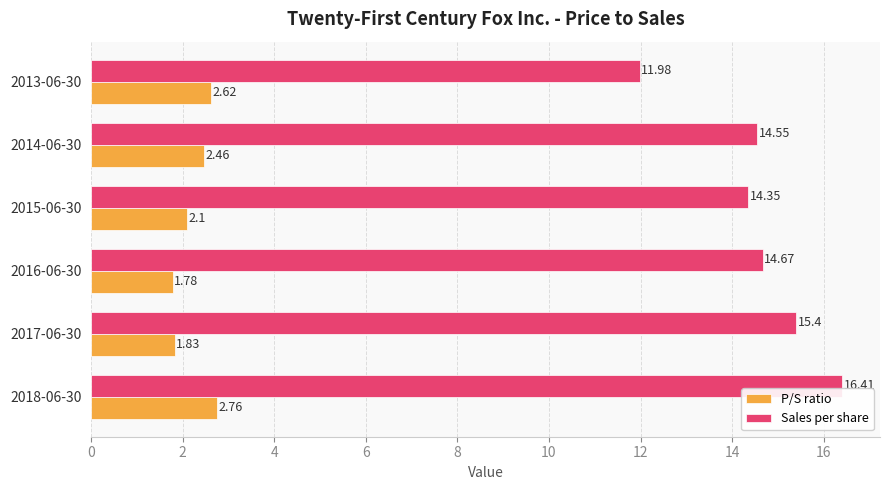

What is the difference between the maximum and second lowest values in the Sales per share series?

2.1